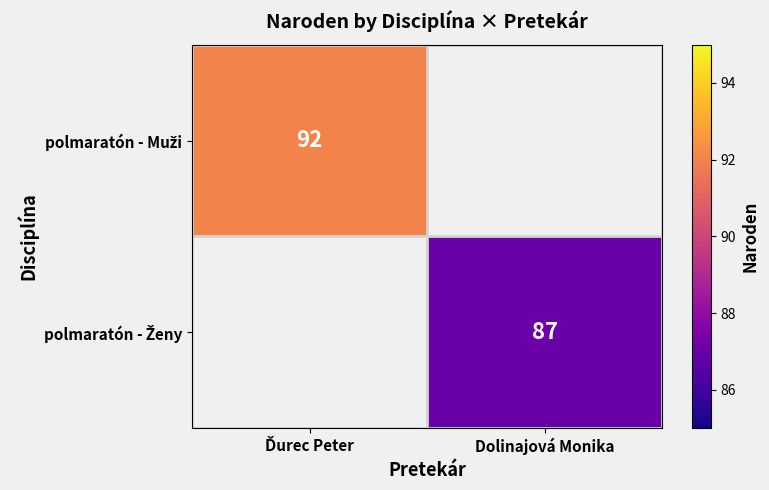

True or false: polmaratón - Muži has a value of 141.7 at Ďurec Peter.

False